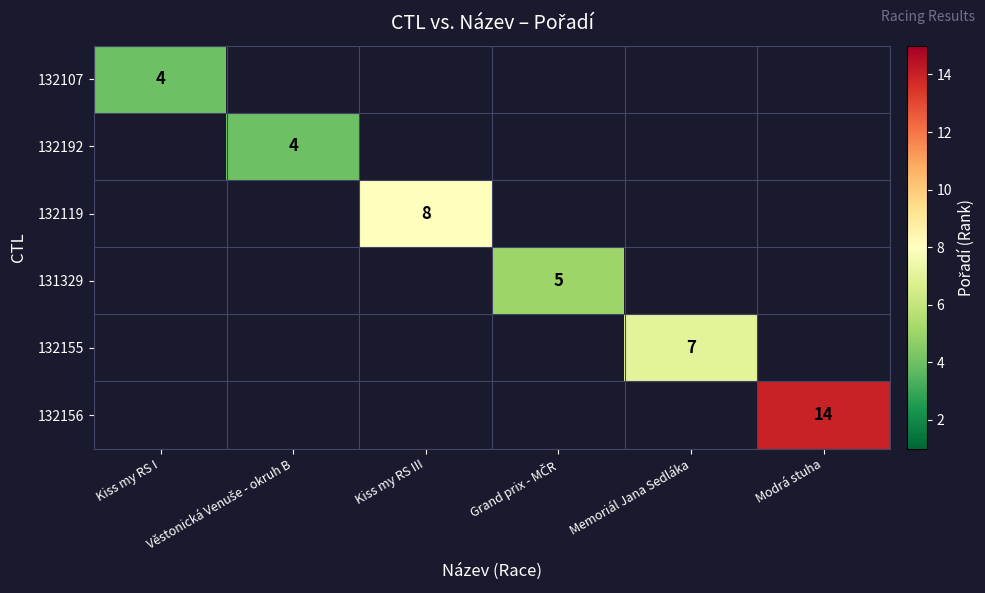

Between Kiss my RS I and Věstonická Venuše - okruh B, which is larger?

Věstonická Venuše - okruh B